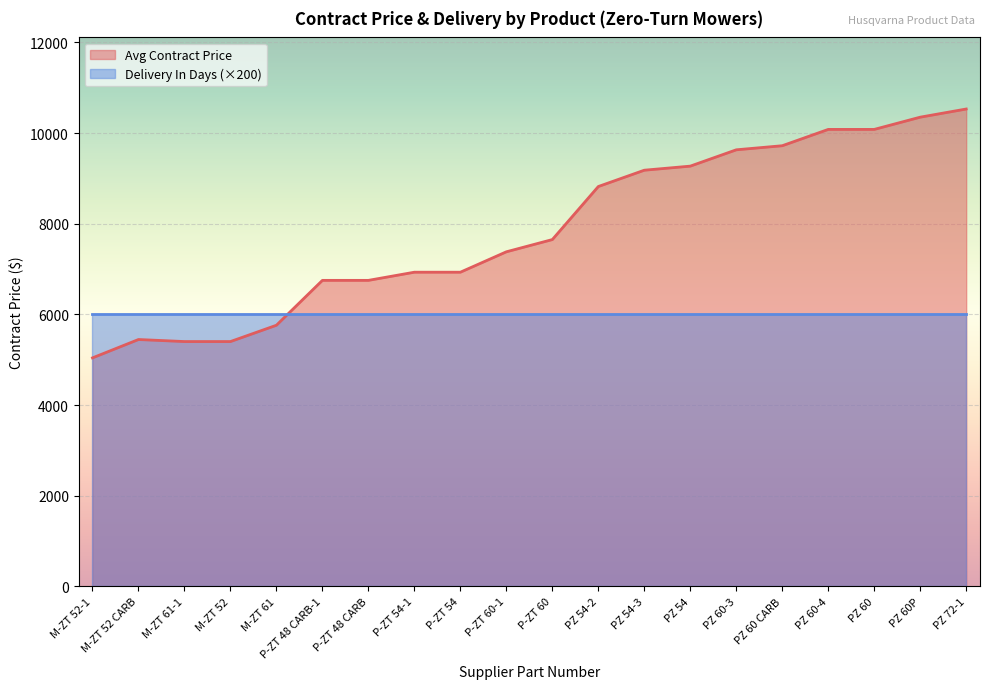

True or false: the data shows 12646.9 at PZ 54.

False